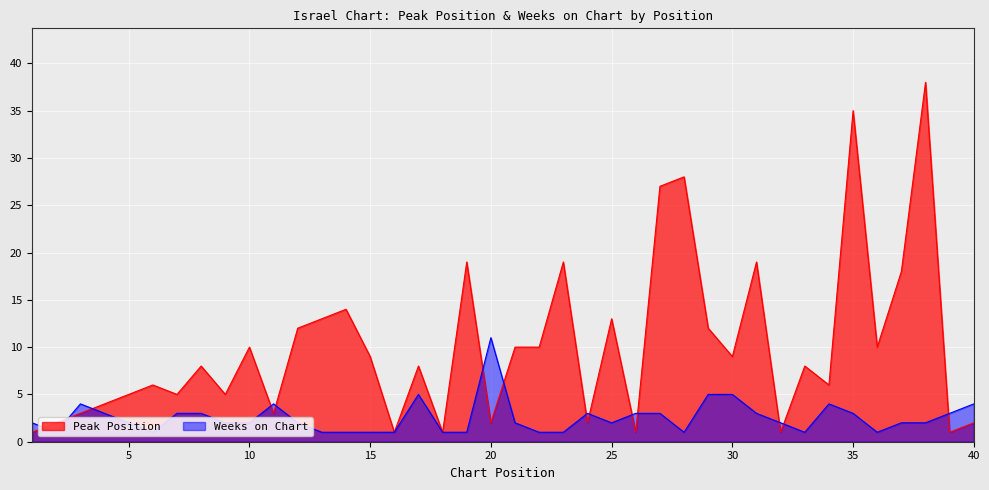

How many data points in Weeks on Chart are above 2?

17